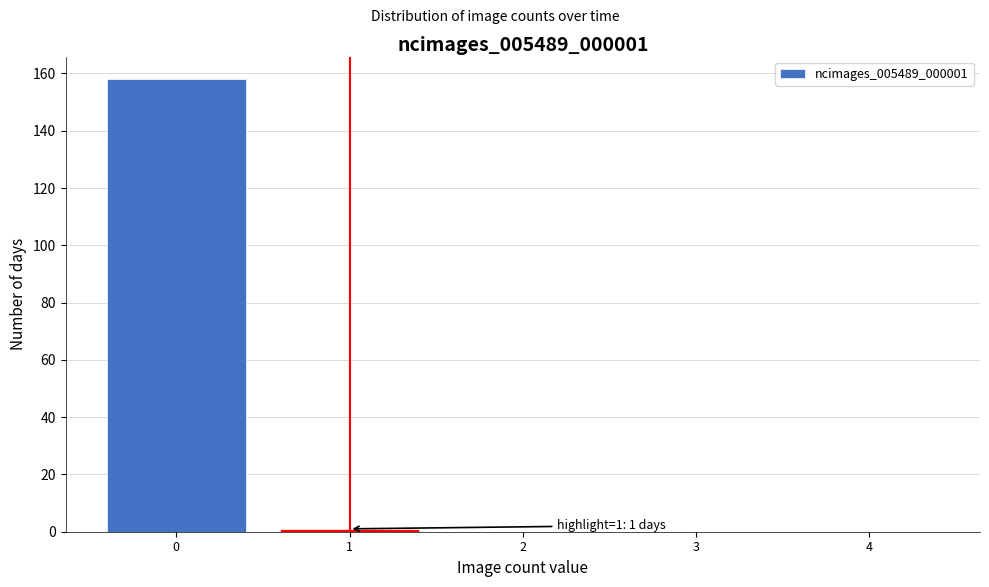

Reading right to left, list all the values displayed in this chart.

4=0	3=0	2=0	1=1	0=158